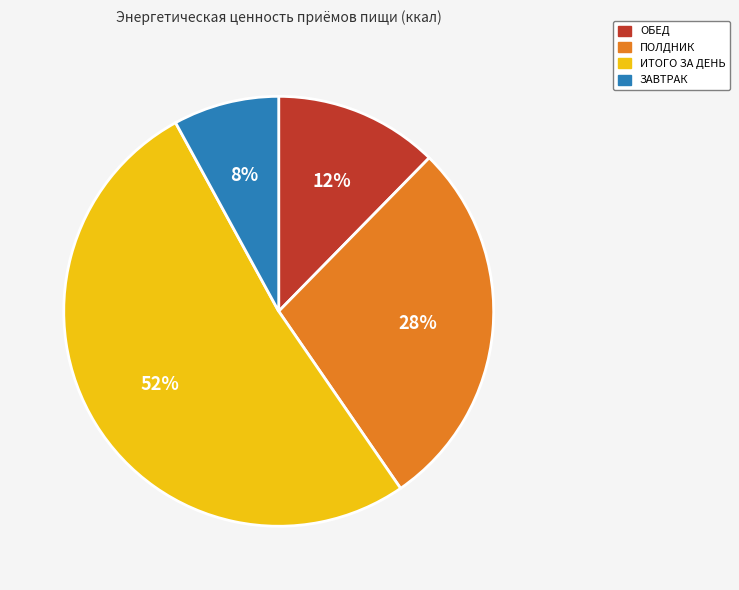

Approximately how many times larger is the value at ПОЛДНИК compared to ИТОГО ЗА ДЕНЬ?

0.5